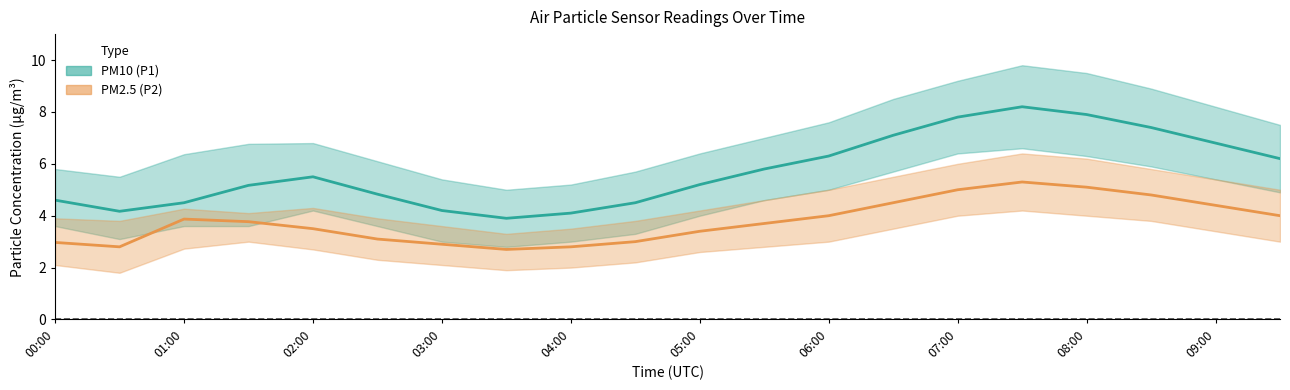

How many interior local valleys does the PM2.5 (P2) series have?

2